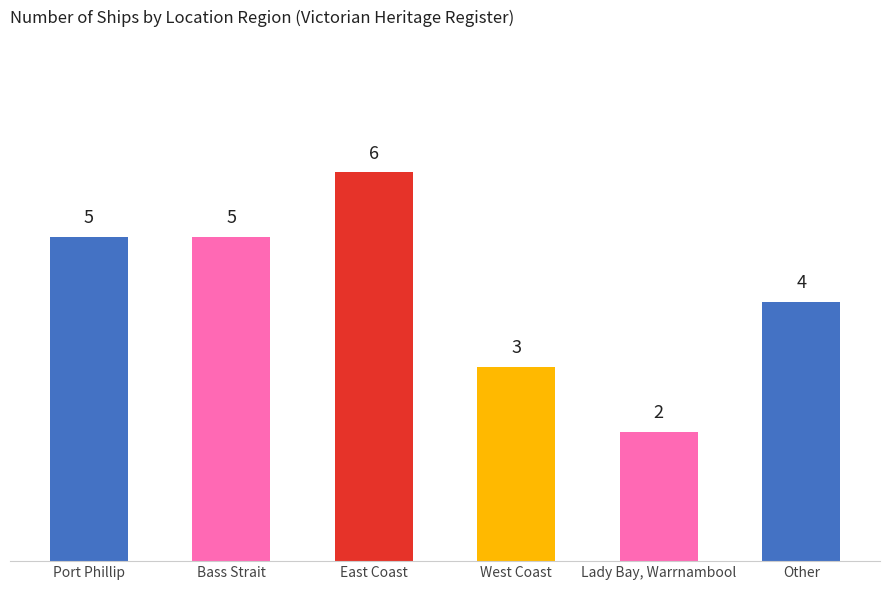

How many bars are there in total?

6